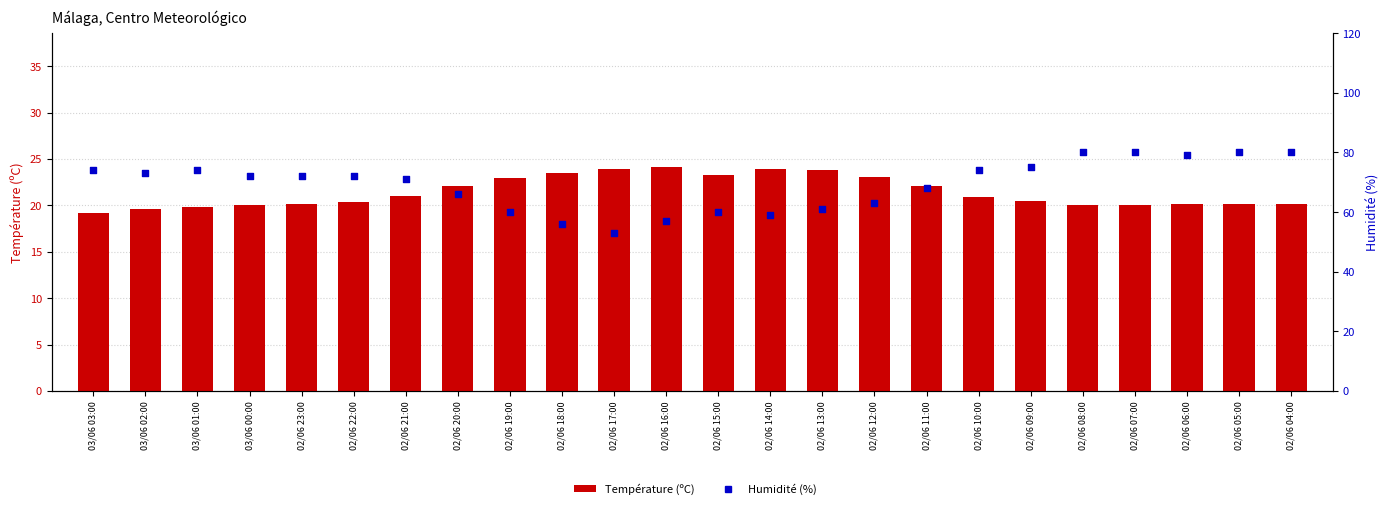

At which category is the sum across all series the highest?

02/06 04:00